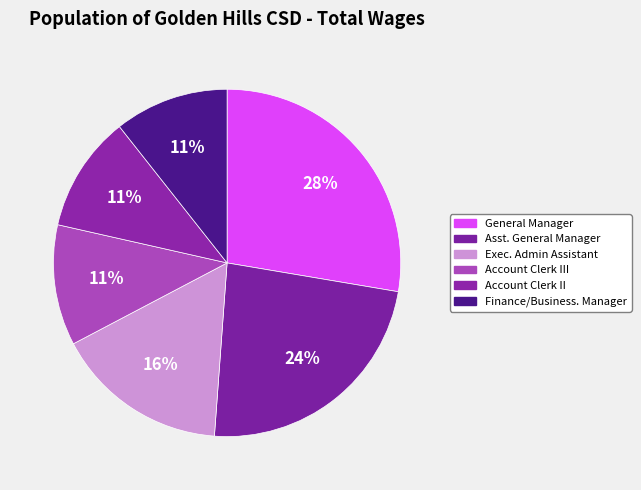

Count the number of slices in the pie.

6